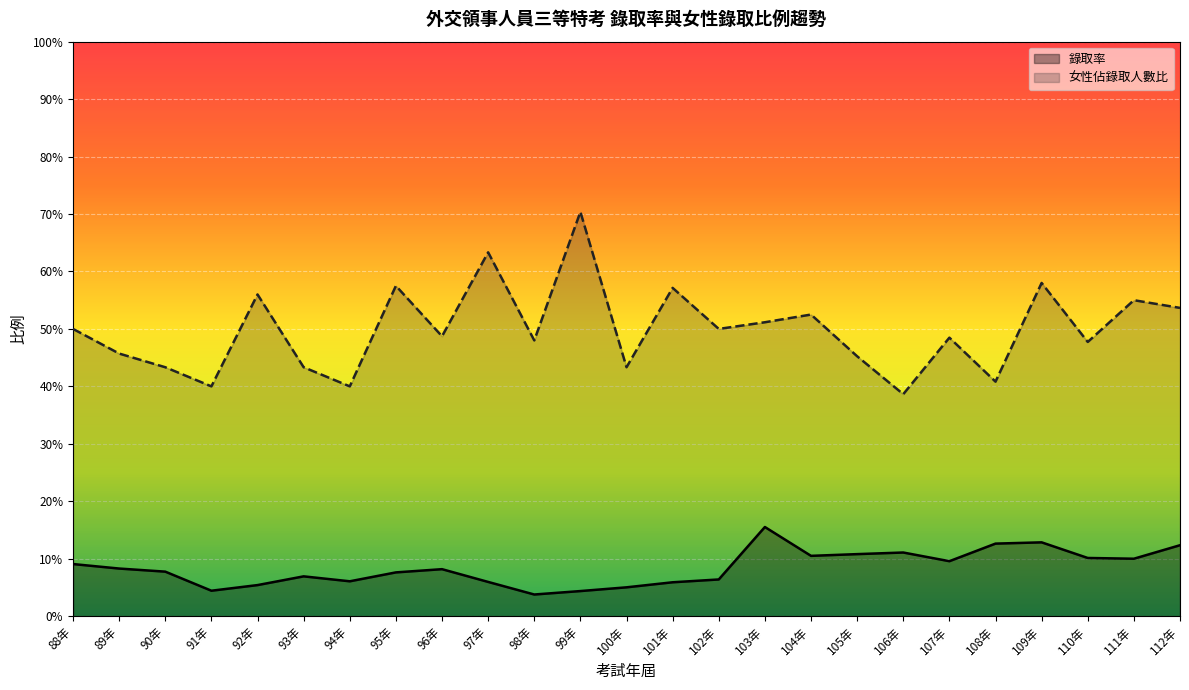

True or false: 女性佔錄取人數比 and 錄取率 intersect in this chart.

False